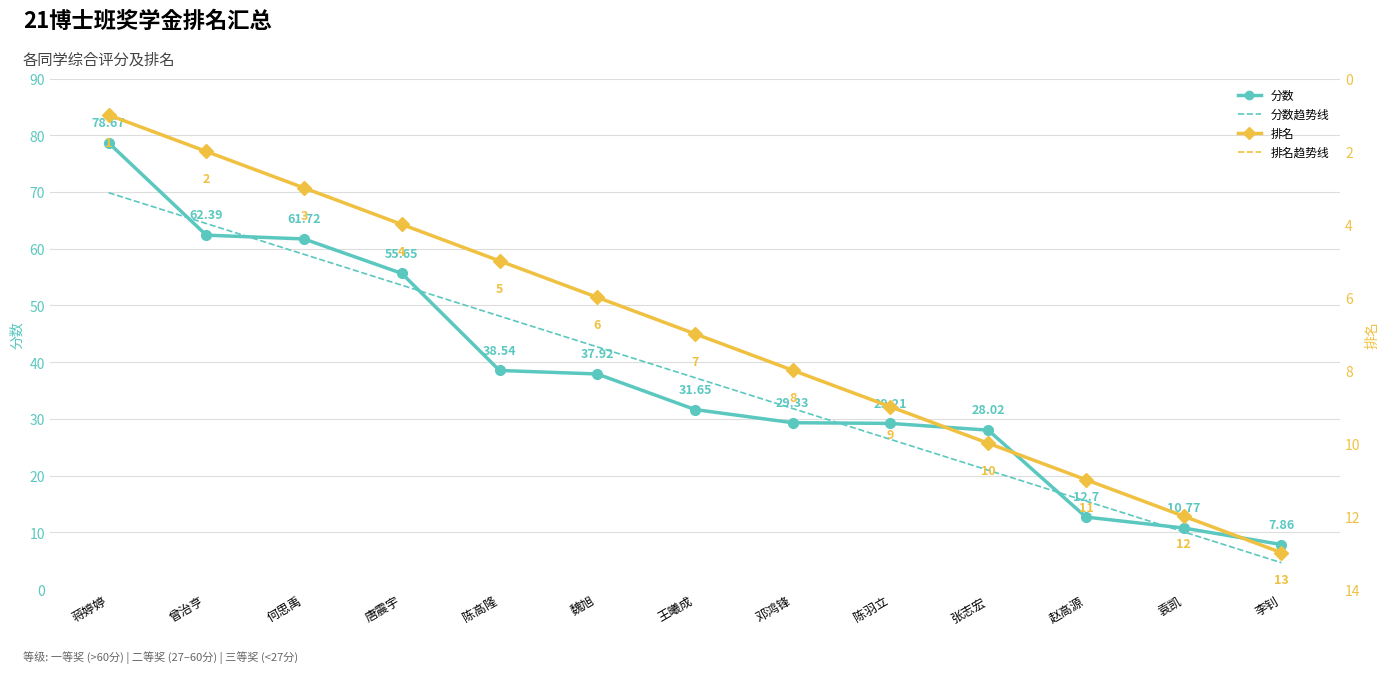

Between 曾治亨 and 赵高源, which series saw the biggest shift?

分数